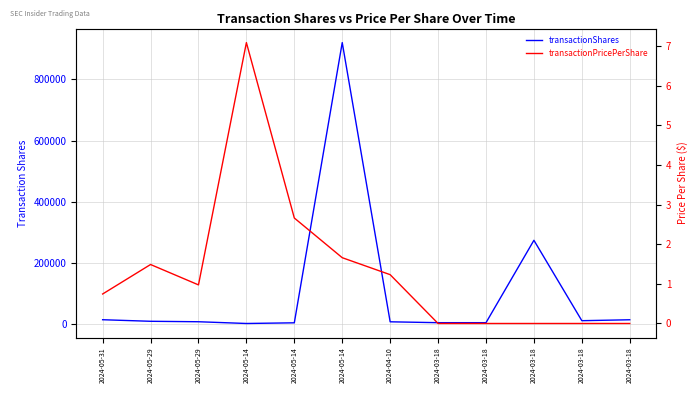

Where is the first local maximum for transactionShares?

2024-05-14